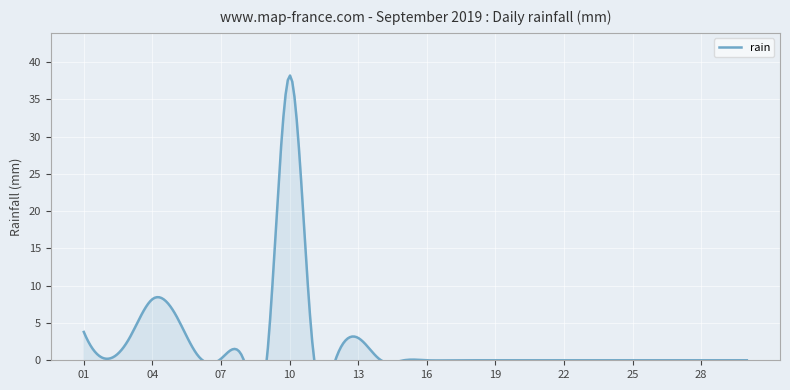

What is the greatest value displayed?

38.2